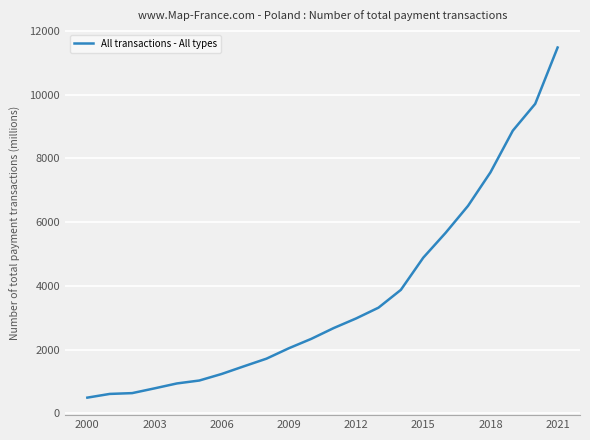

What is the smallest value displayed?

490.4